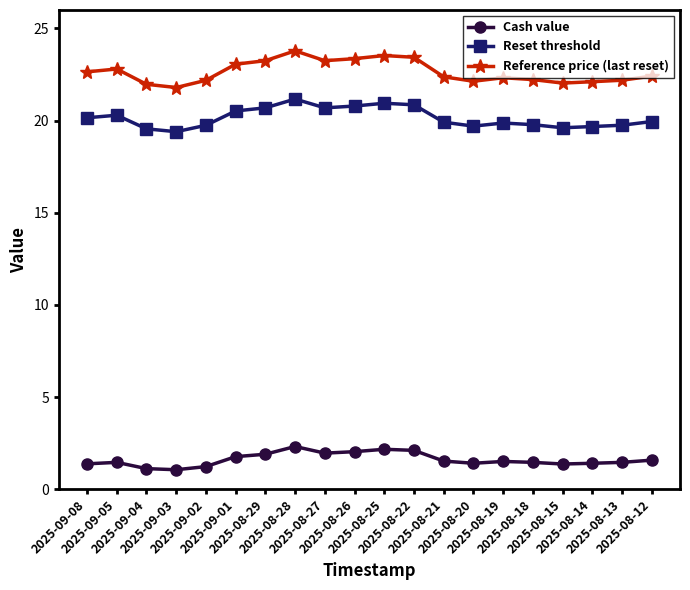

Is it true that Cash value equals 1.4 at 2025-09-08?

True